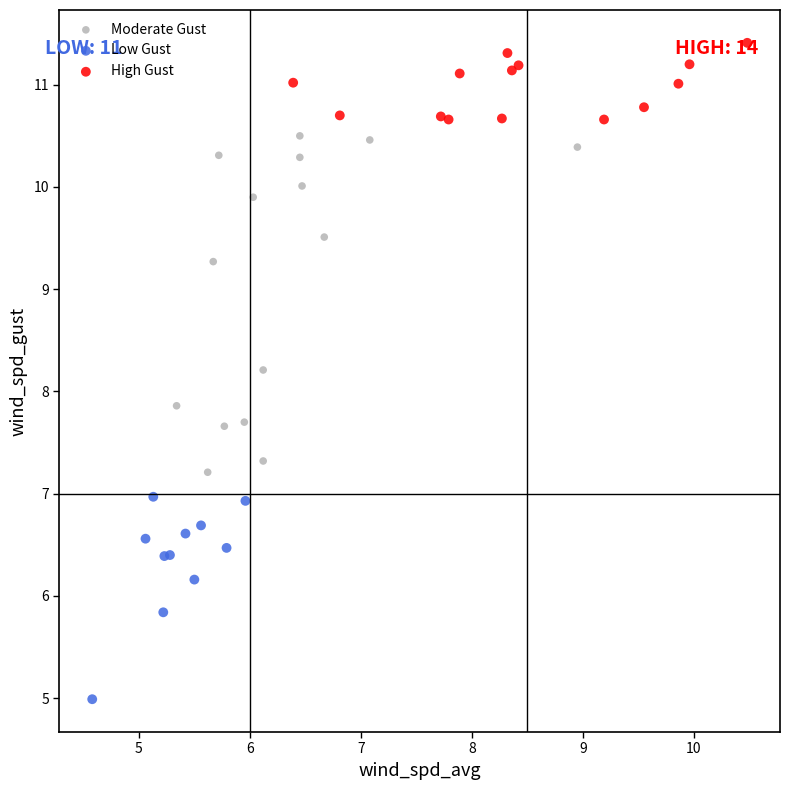

Which series has the widest spread of Y values?

Moderate Gust